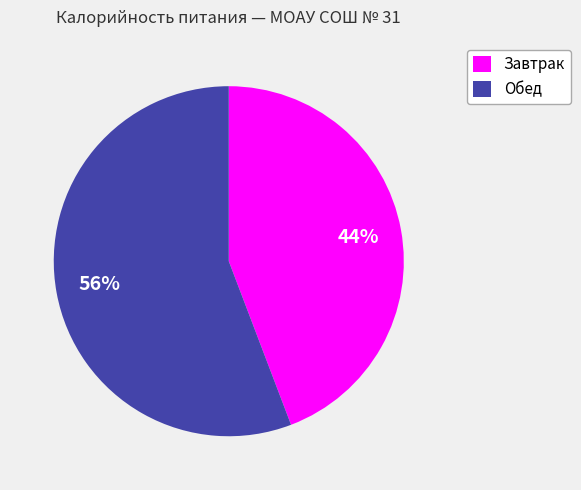

To the nearest percent, what portion does Обед represent?

56%